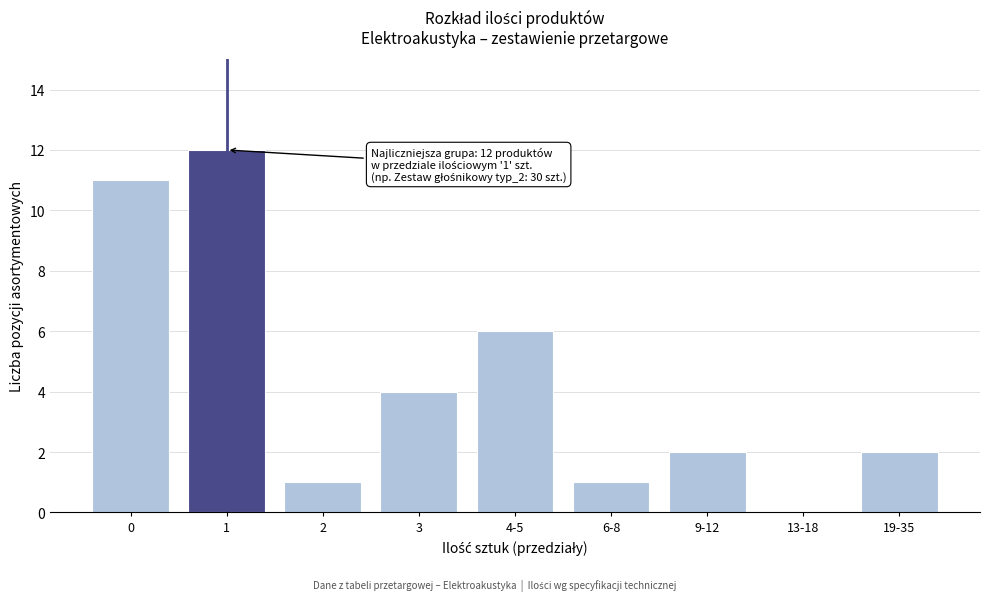

Reading left to right, extract all data points from this chart.

0=11	1=12	2=1	3=4	4-5=6	6-8=1	9-12=2	13-18=0	19-35=2